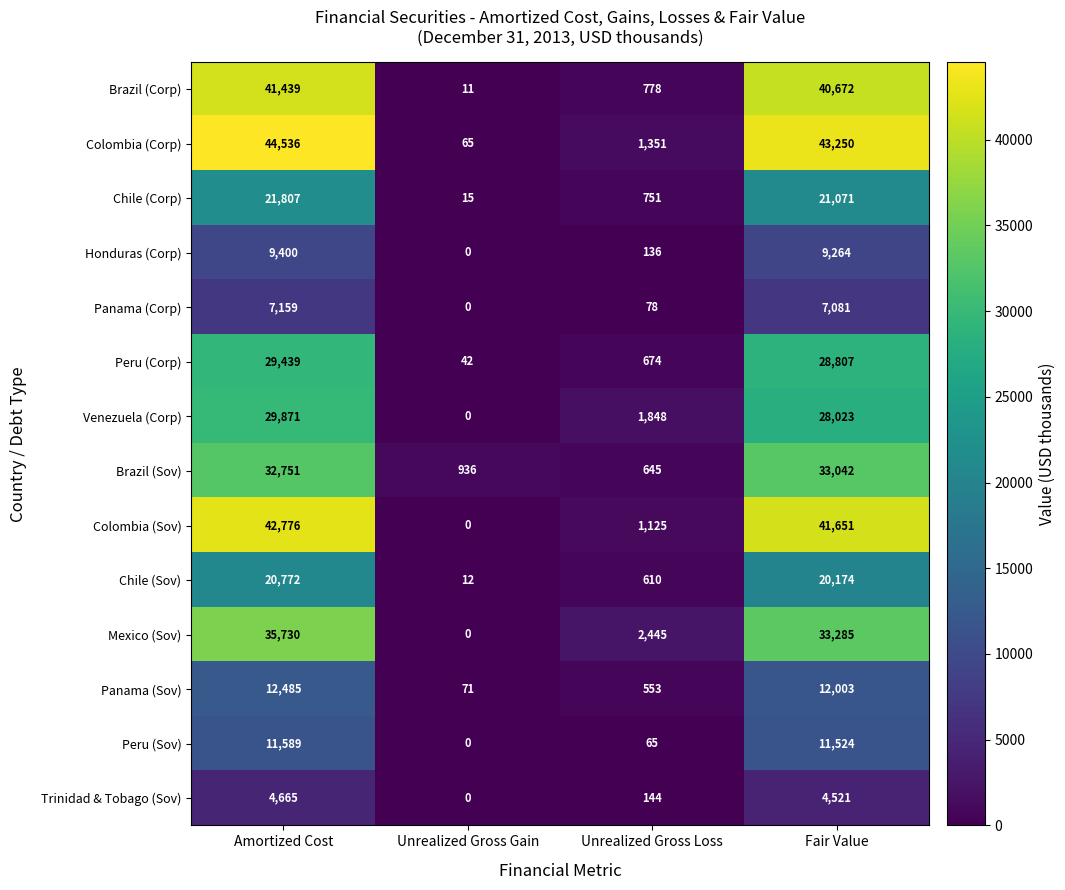

Which series changed the most between Amortized Cost and Unrealized Gross Gain?

Colombia (Corp)